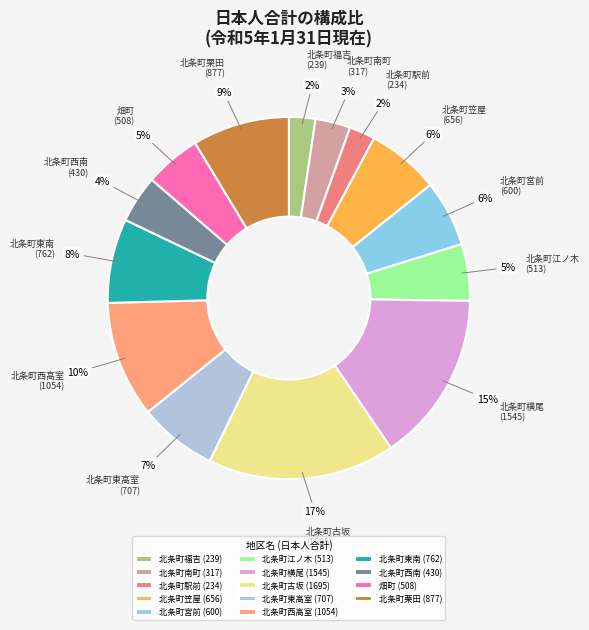

Is 北条町江ノ木 the majority of the pie?

No